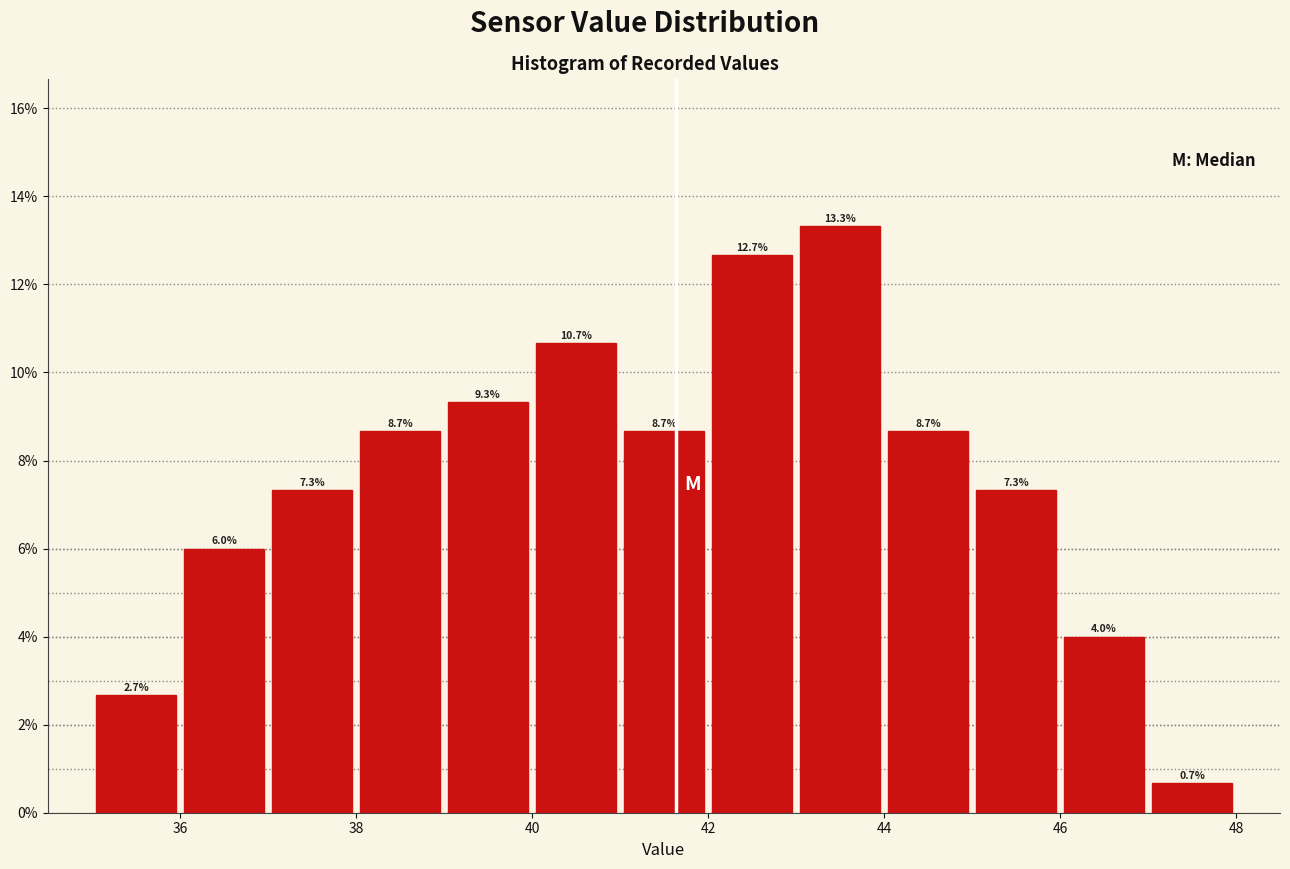

Reading left to right, transcribe this chart: for each bar, give the range it covers on the x-axis and its height.

35 to 36: 2.7
36 to 37: 6.0
37 to 38: 7.3
38 to 39: 8.7
39 to 40: 9.3
40 to 41: 10.7
41 to 42: 8.7
42 to 43: 12.7
43 to 44: 13.3
44 to 45: 8.7
45 to 46: 7.3
46 to 47: 4.0
47 to 48: 0.7